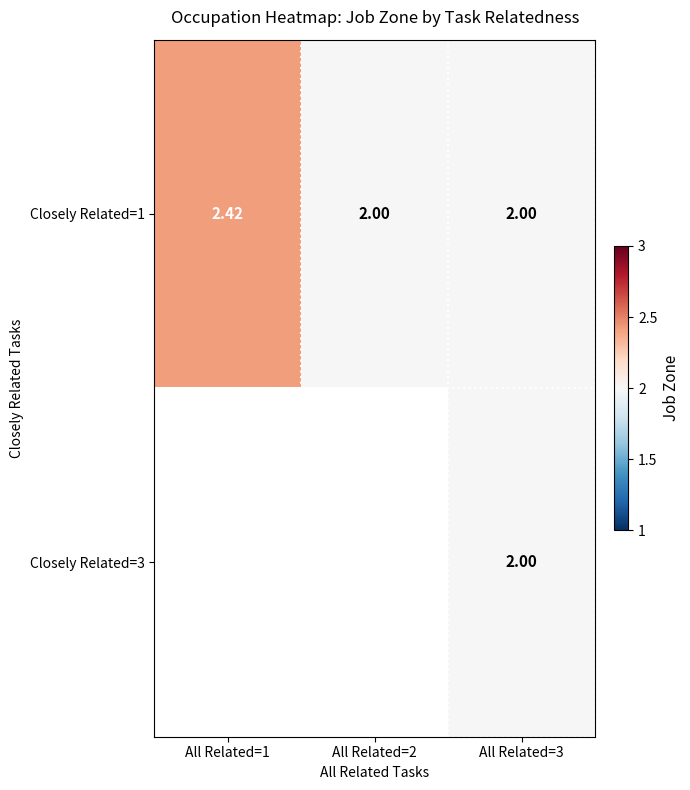

Rank the series by their maximum value, from lowest to highest.

Closely Related=1, Closely Related=3